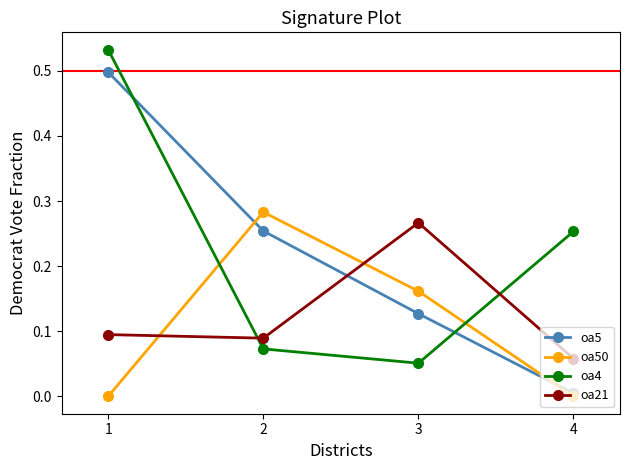

The oa50 series shows 0.0 at 4. True or false?

True